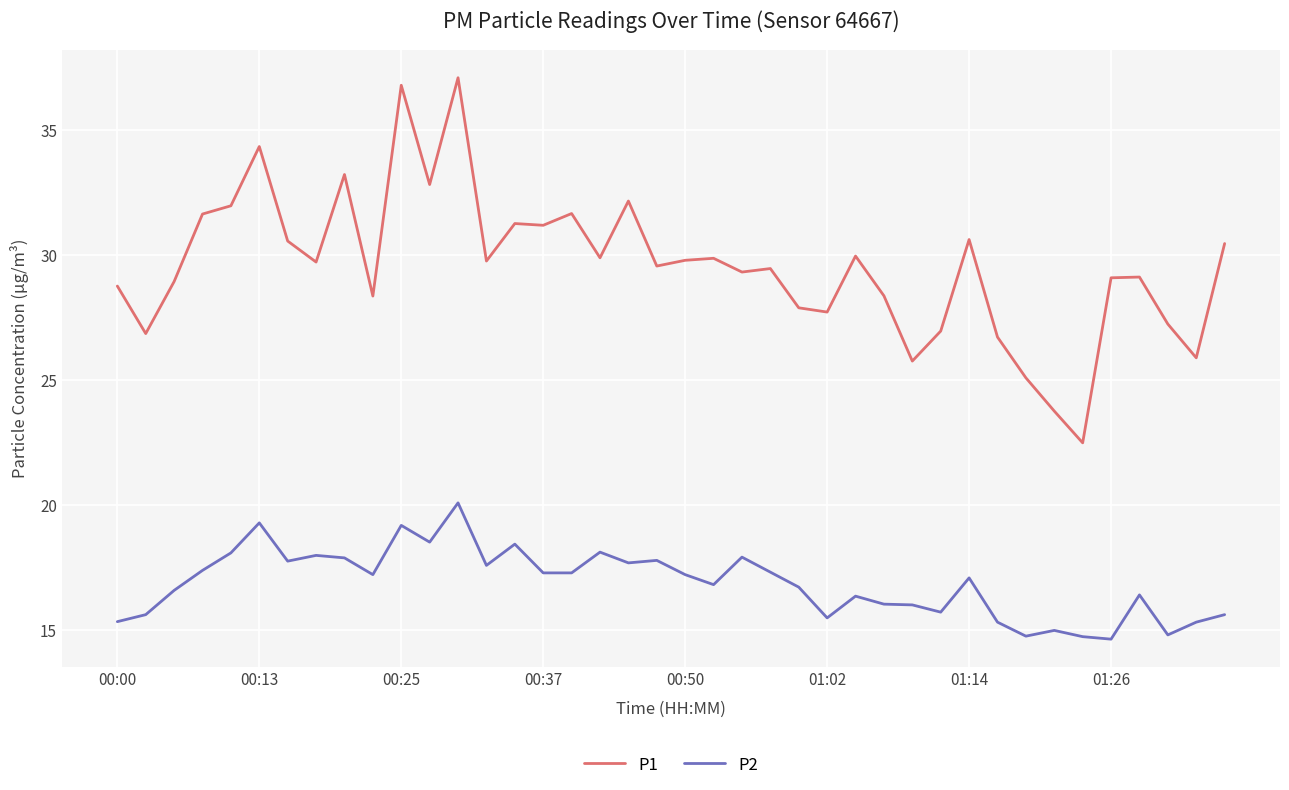

Does the chart have visible grid lines?

Yes